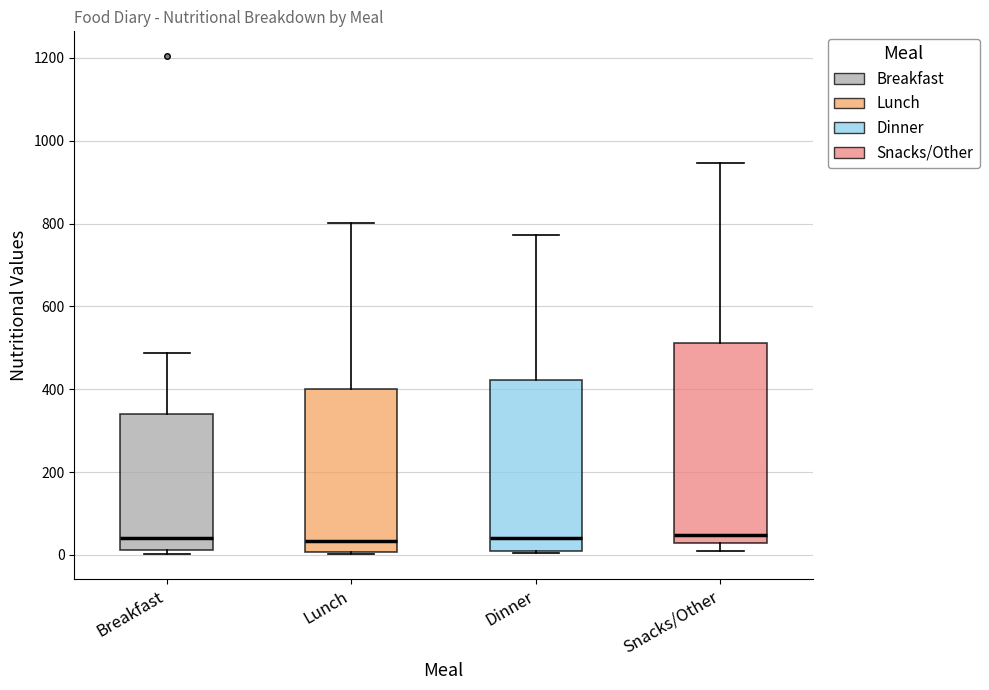

Reading left to right, transcribe this box plot: for each box, give where its median line is, the range the box spans, and where its two whiskers end, as read against the y-axis. The values are not printed on the chart, so give them approximately, as read against the axis.

Breakfast: median 40, box 20 to 340, whiskers 0 to 480
Lunch: median 40, box 0 to 400, whiskers 0 to 800
Dinner: median 40, box 0 to 420, whiskers 0 to 780
Snacks/Other: median 40, box 20 to 520, whiskers 0 to 940